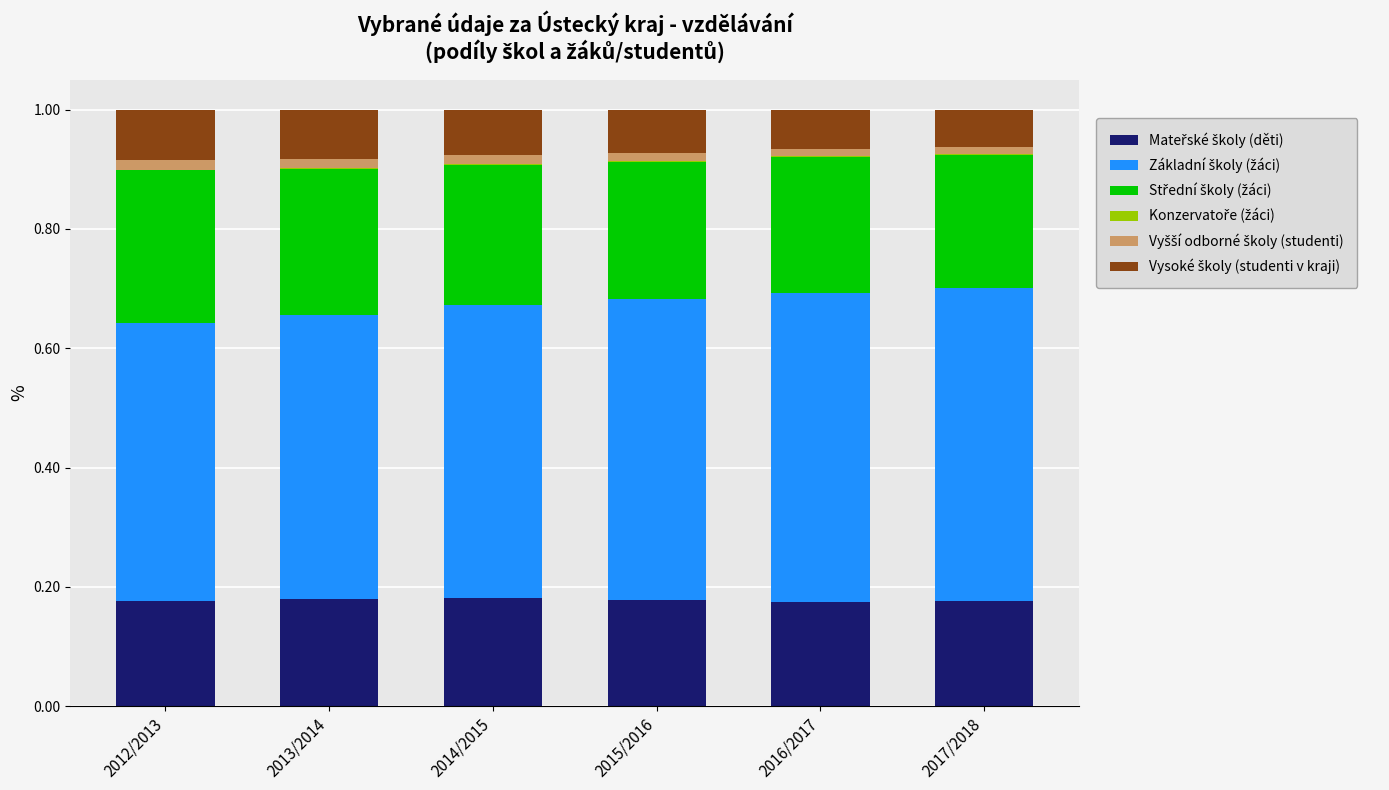

How many data points does each series have?

6